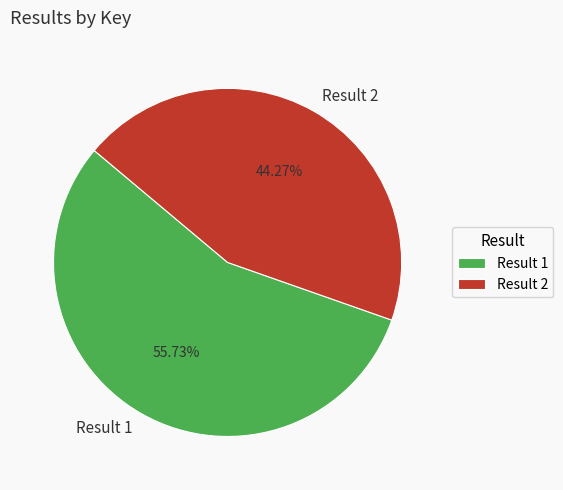

Approximately how many times larger is the value at Result 1 compared to Result 2?

1.3